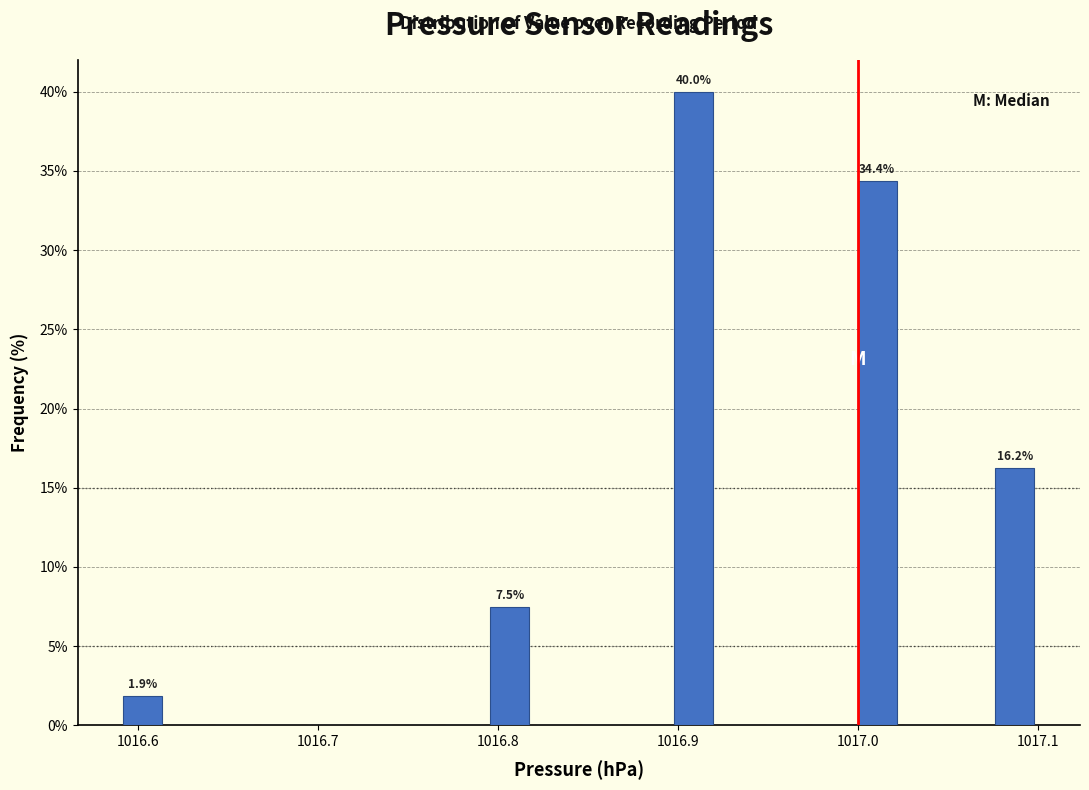

Read against the x-axis, roughly where is the centre of the tallest bar?

1016.91